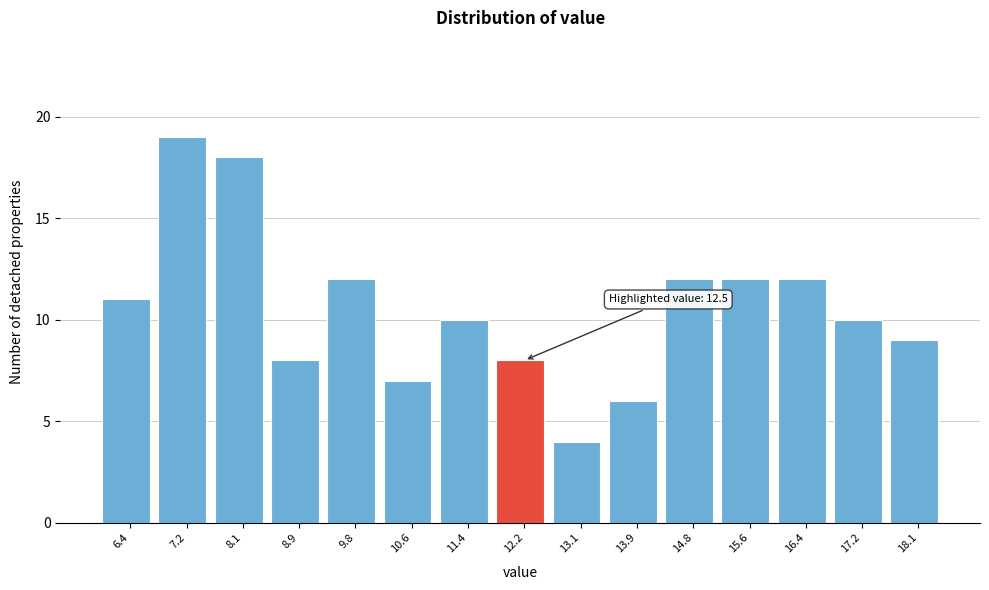

Which range on the x-axis has the tallest bar?

6.8 to 7.7